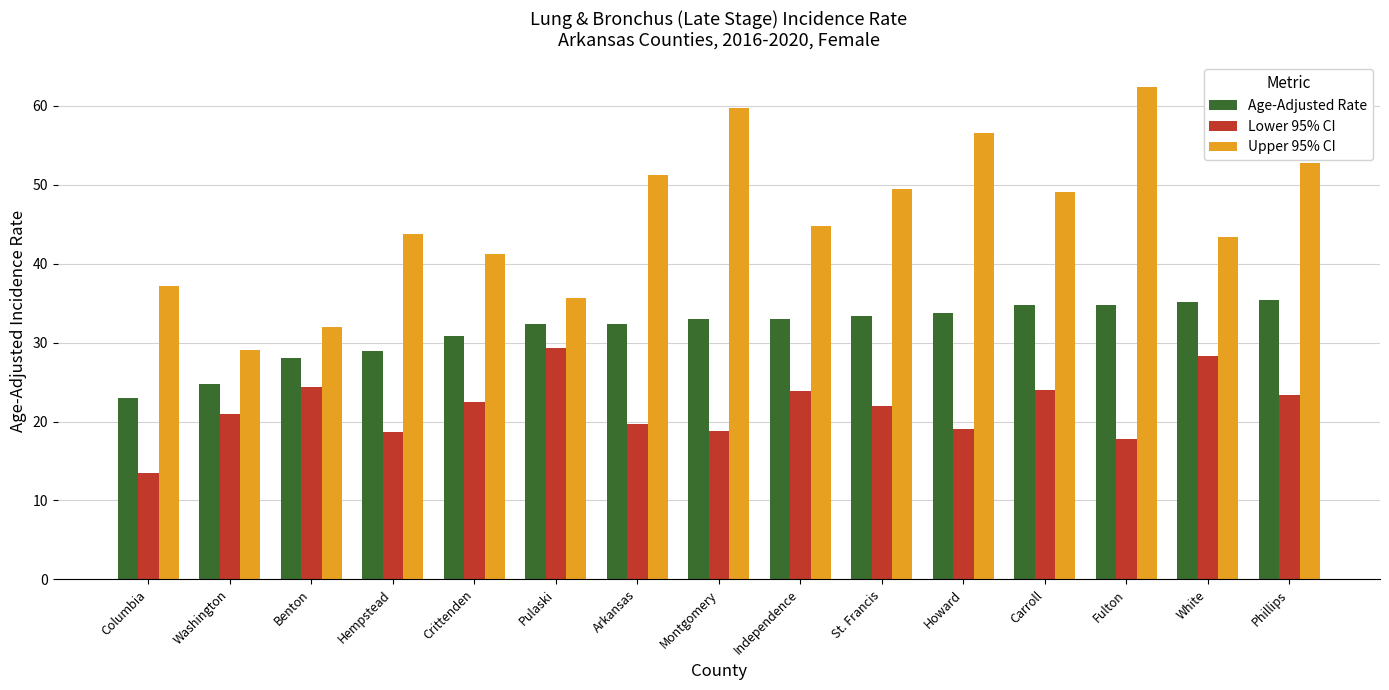

How many bars are there in total?

45